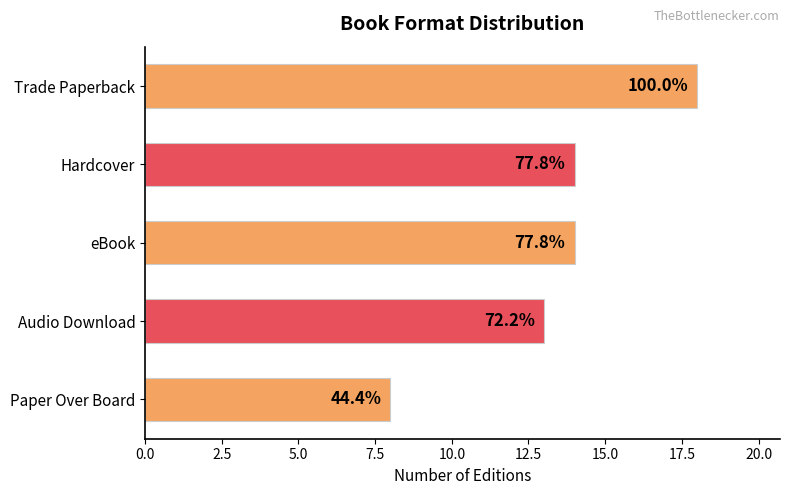

What is the sum of all values?

67